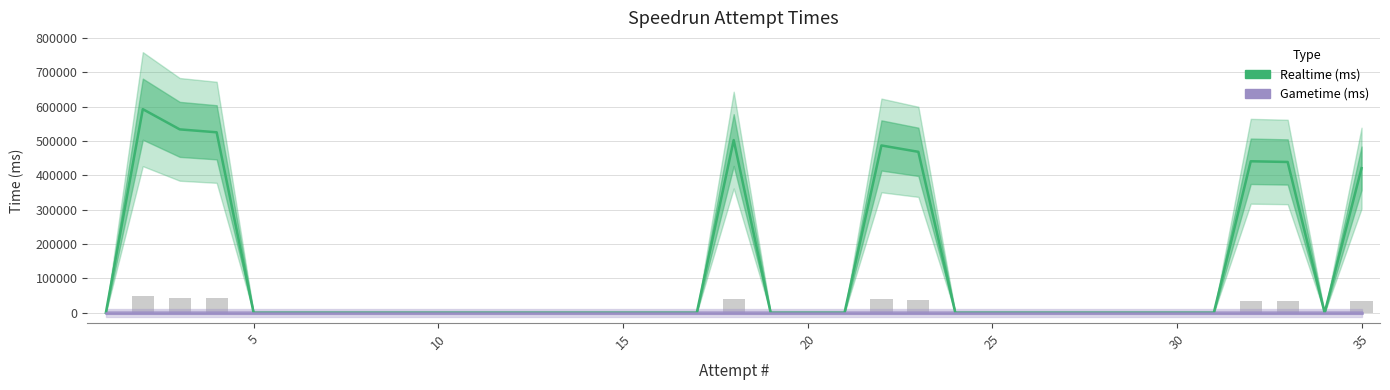

List the series in order of their overall mean, highest first.

Realtime (ms), Gametime (ms)